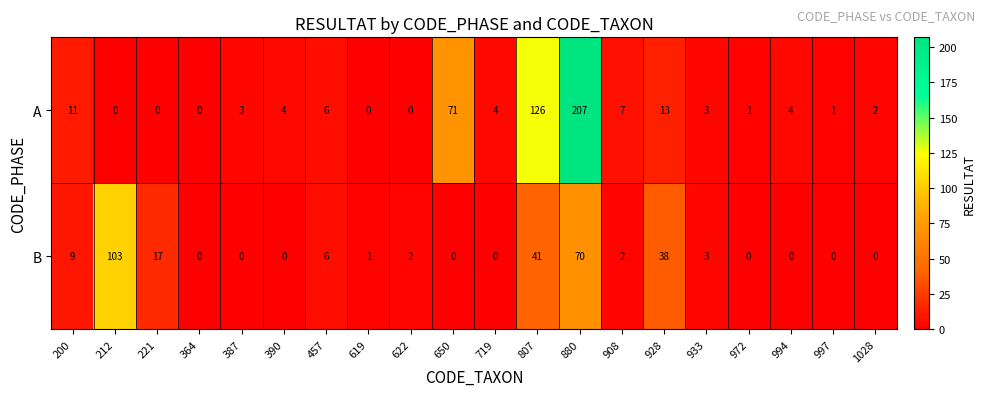

What is the difference between the maximum and minimum values in the A series?

207